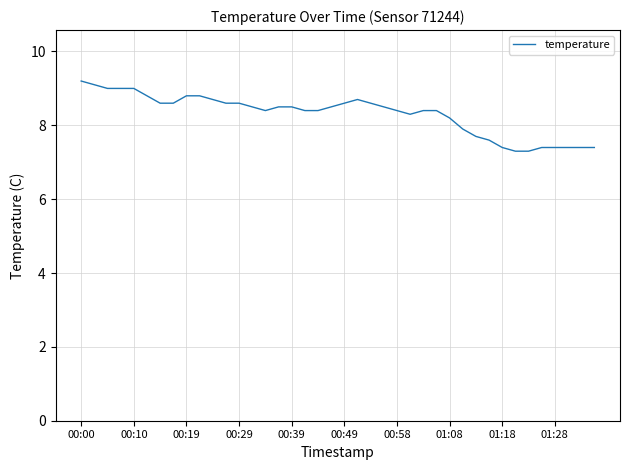

Reading left to right, extract all data points from this chart.

9.2	9.1	9.0	9.0	9.0	8.8	8.6	8.6	8.8	8.8	8.7	8.6	8.6	8.5	8.4	8.5	8.5	8.4	8.4	8.5	8.6	8.7	8.6	8.5	8.4	8.3	8.4	8.4	8.2	7.9	7.7	7.6	7.4	7.3	7.3	7.4	7.4	7.4	7.4	7.4